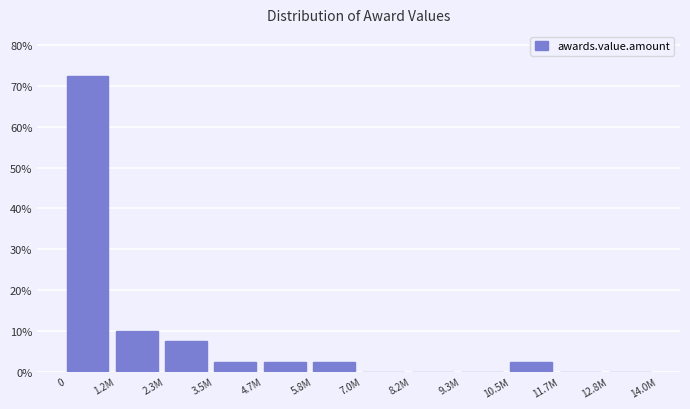

Reading left to right, extract all data points from this chart.

0=72.5	1.2M=10.0	2.3M=7.5	3.5M=2.5	4.7M=2.5	5.8M=2.5	7.0M=0.0	8.2M=0.0	9.3M=0.0	10.5M=2.5	11.7M=0.0	12.8M=0.0